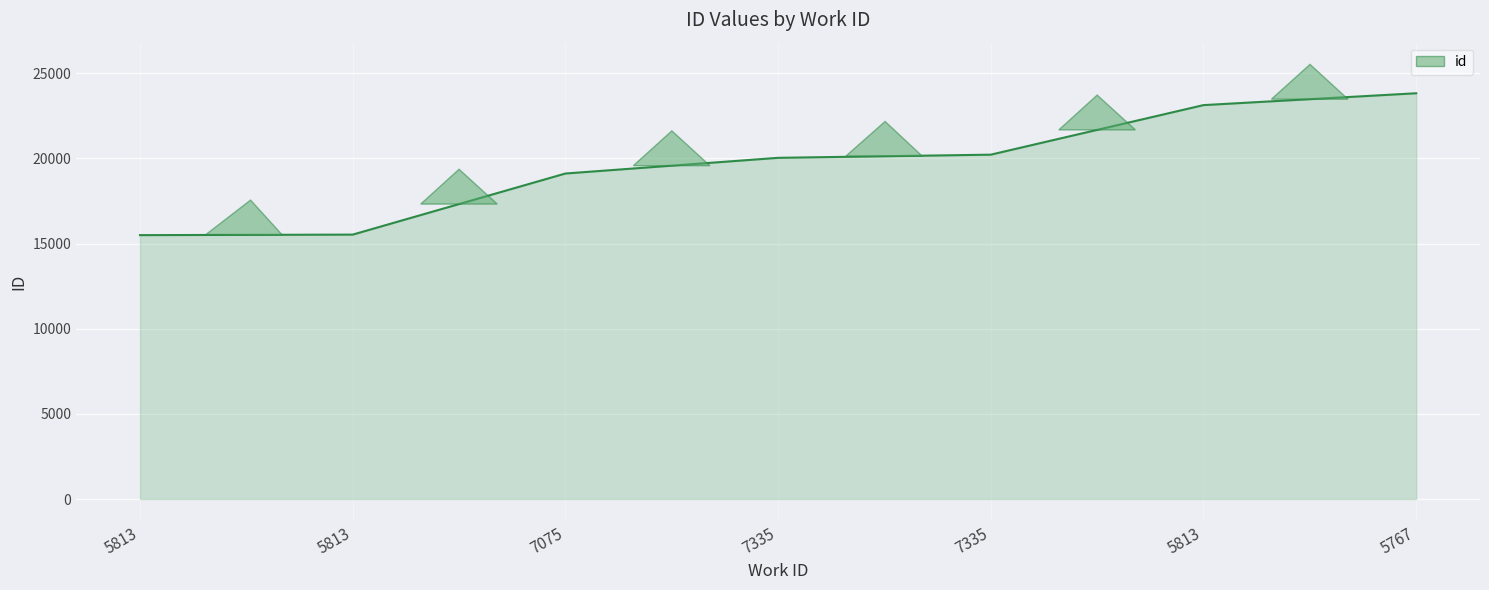

What is the label of the 5th point from the right?

7075